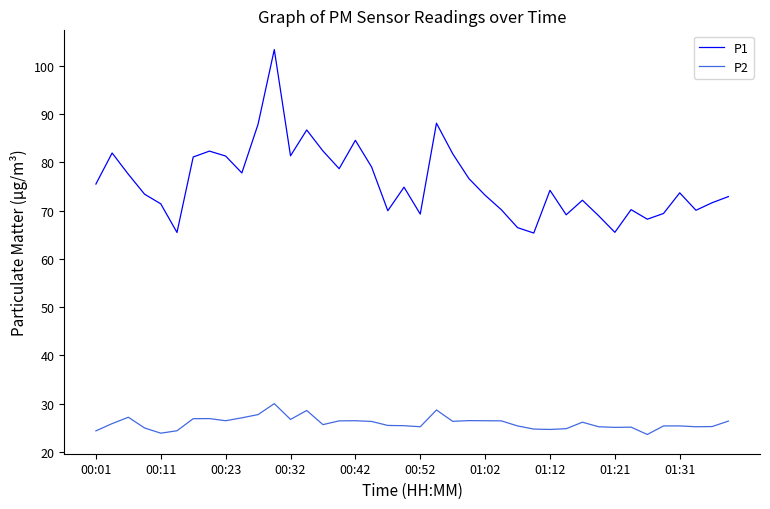

True or false: P2 and P1 intersect in this chart.

False